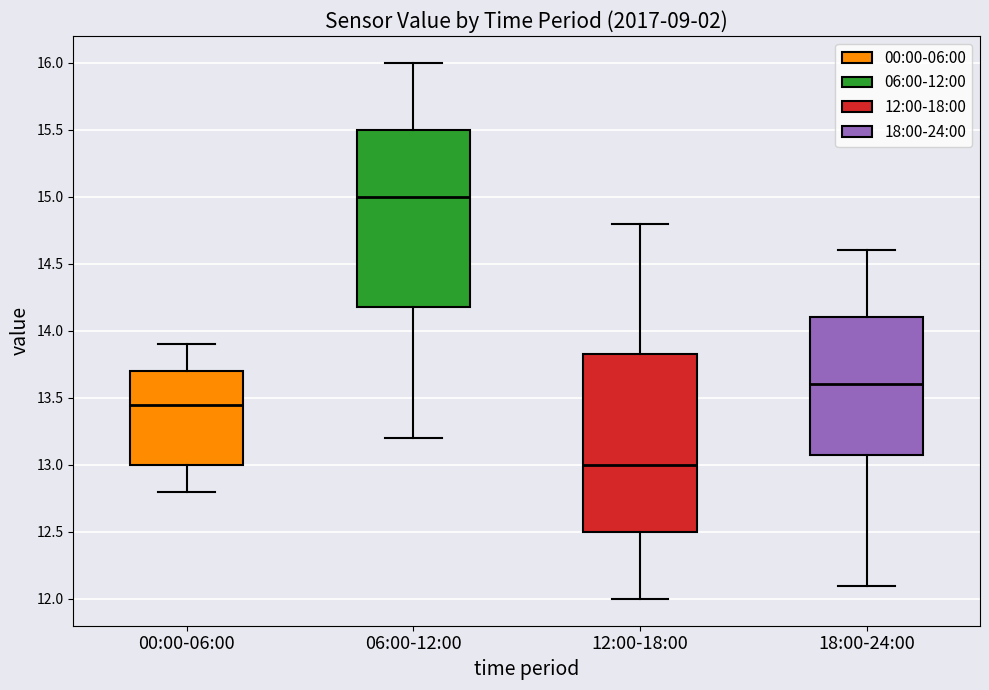

Which box has the highest median line?

06:00-12:00